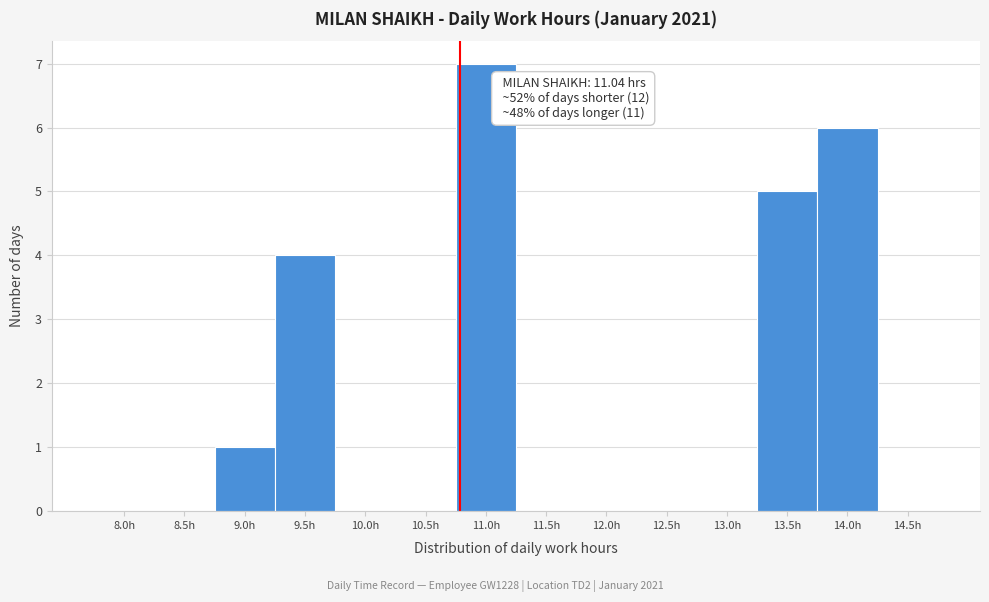

Reading right to left, extract all data points from this chart.

14.5h=0	14.0h=6	13.5h=5	13.0h=0	12.5h=0	12.0h=0	11.5h=0	11.0h=7	10.5h=0	10.0h=0	9.5h=4	9.0h=1	8.5h=0	8.0h=0